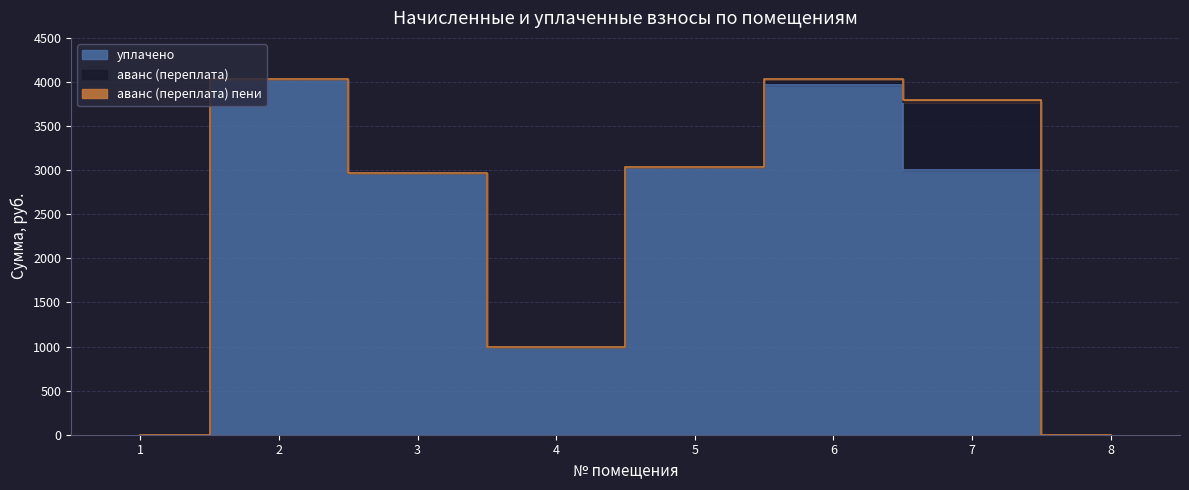

Which series has the widest spread of values?

уплачено